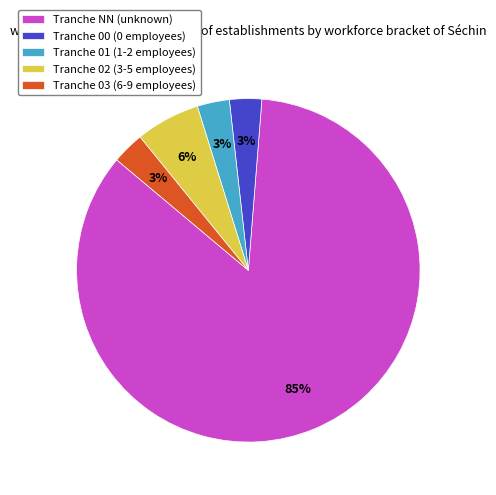

Is the sum of Tranche 03 (6-9 employees) and Tranche NN (unknown) greater than half?

Yes